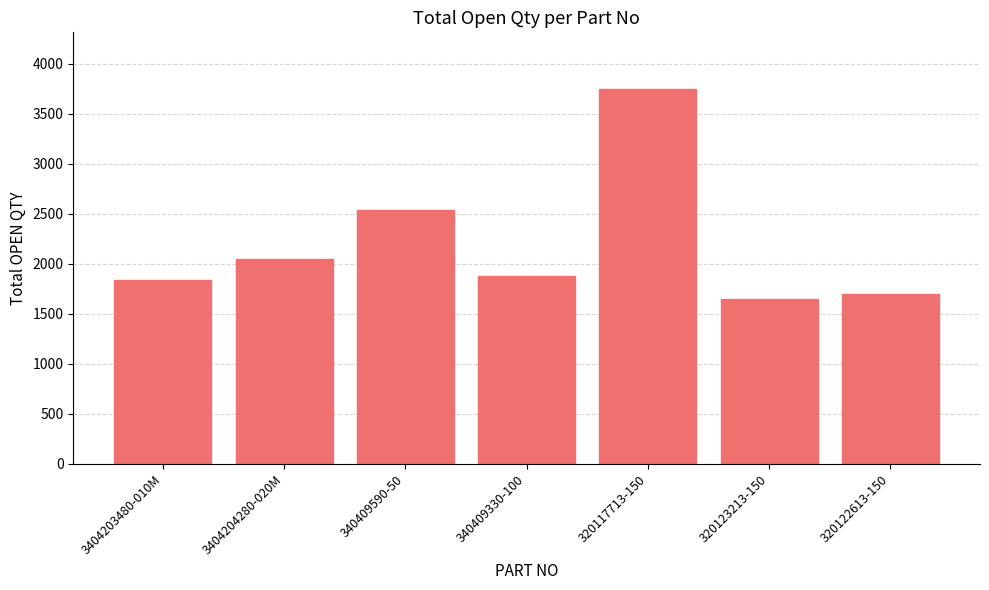

Reading left to right, what are all the values shown in this chart?

3404203480-010M=1840	3404204280-020M=2047	340409590-50=2541	340409330-100=1875	320117713-150=3750	320123213-150=1647	320122613-150=1700